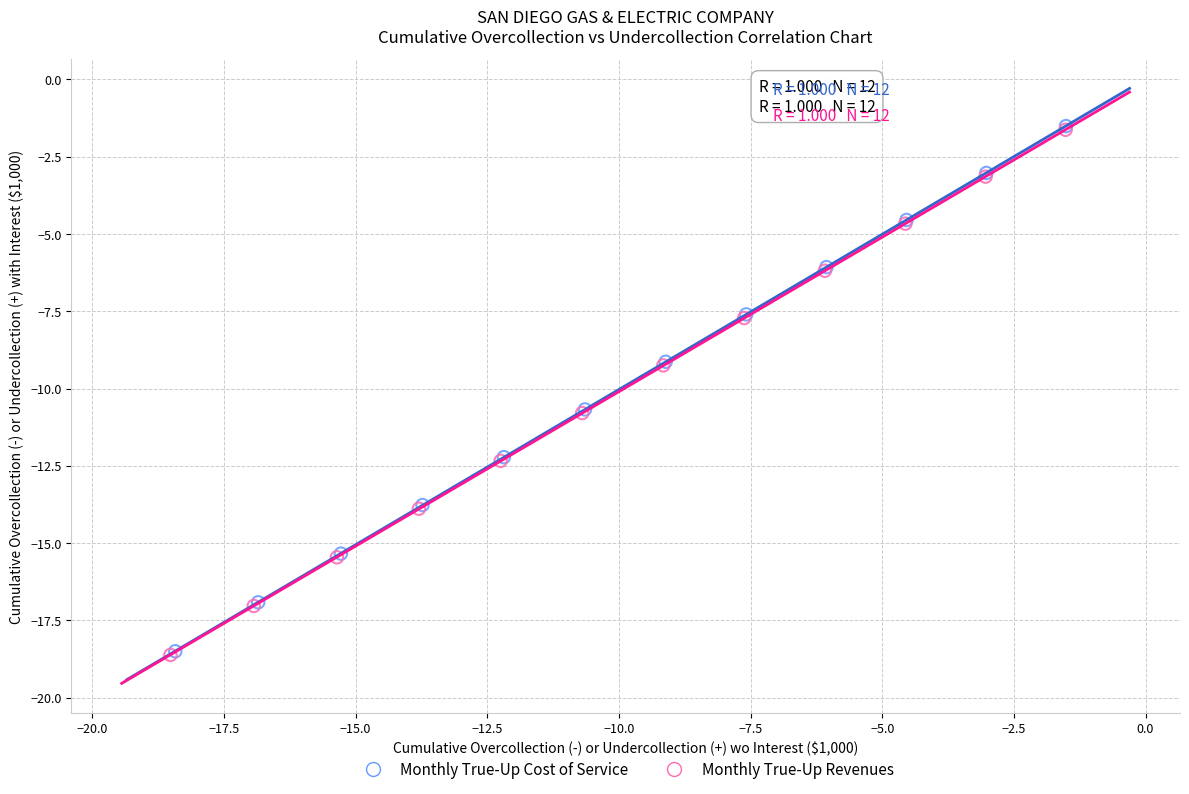

Which series has the widest spread of Y values?

Monthly True-Up Cost of Service